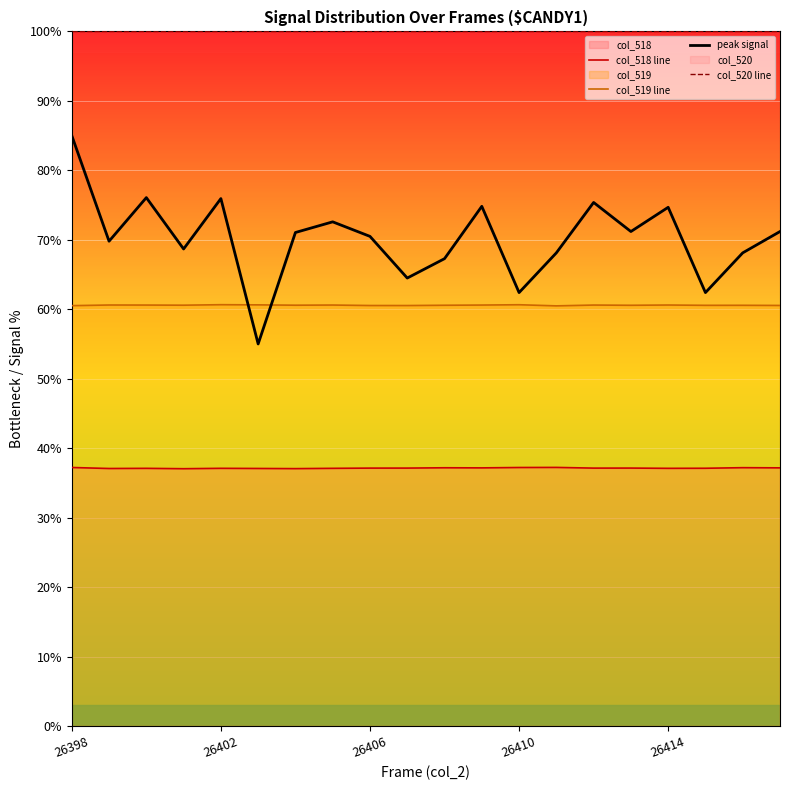

True or false: col_518 line and col_519 line intersect in this chart.

False